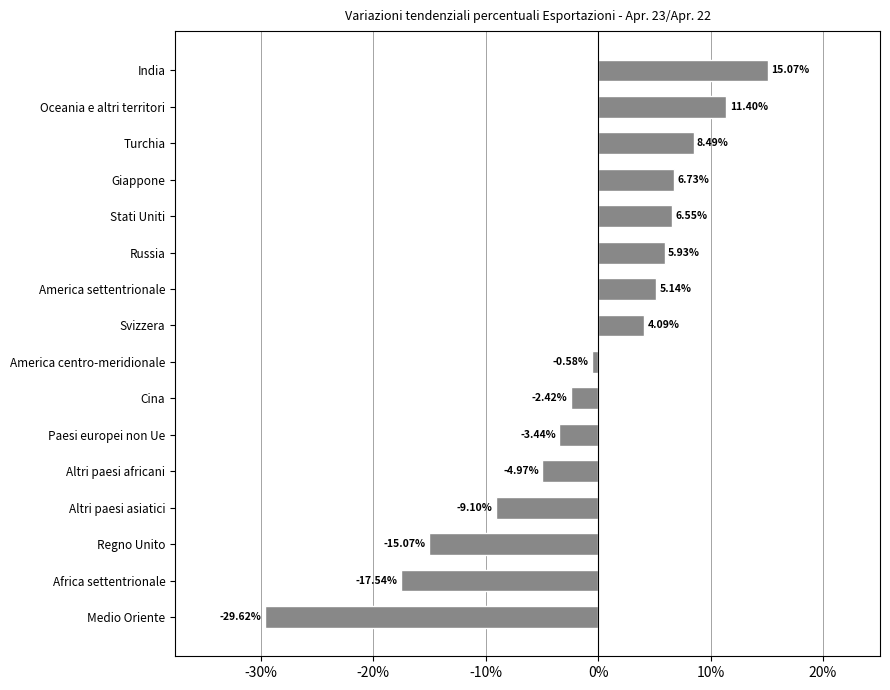

How many positive values are there?

8